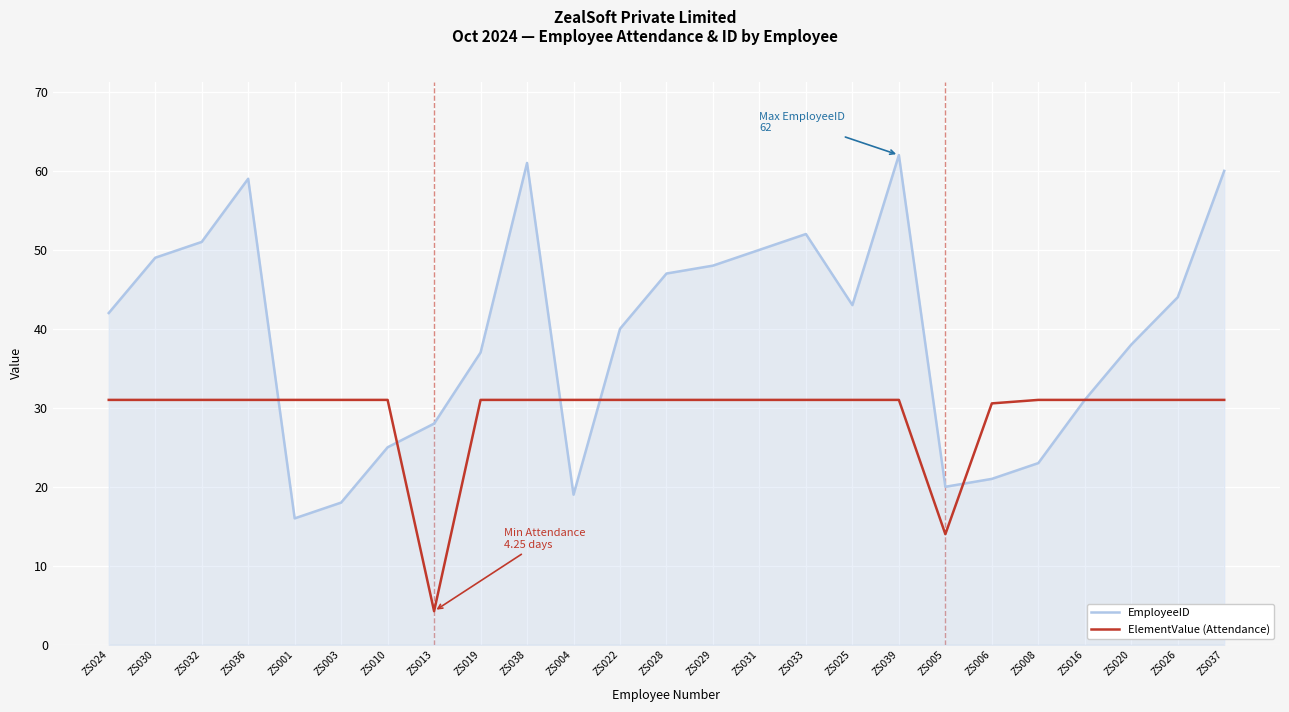

What is the highest value of the ElementValue (Attendance) series?

31.0